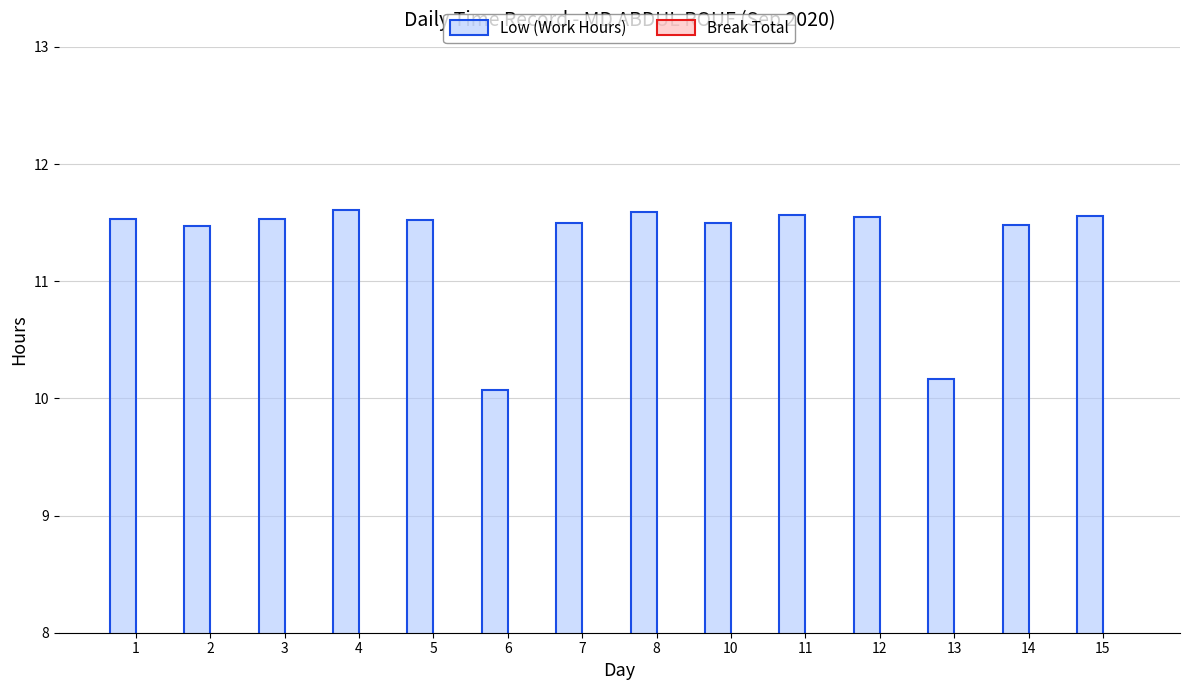

What is the maximum value shown in the chart?

11.6